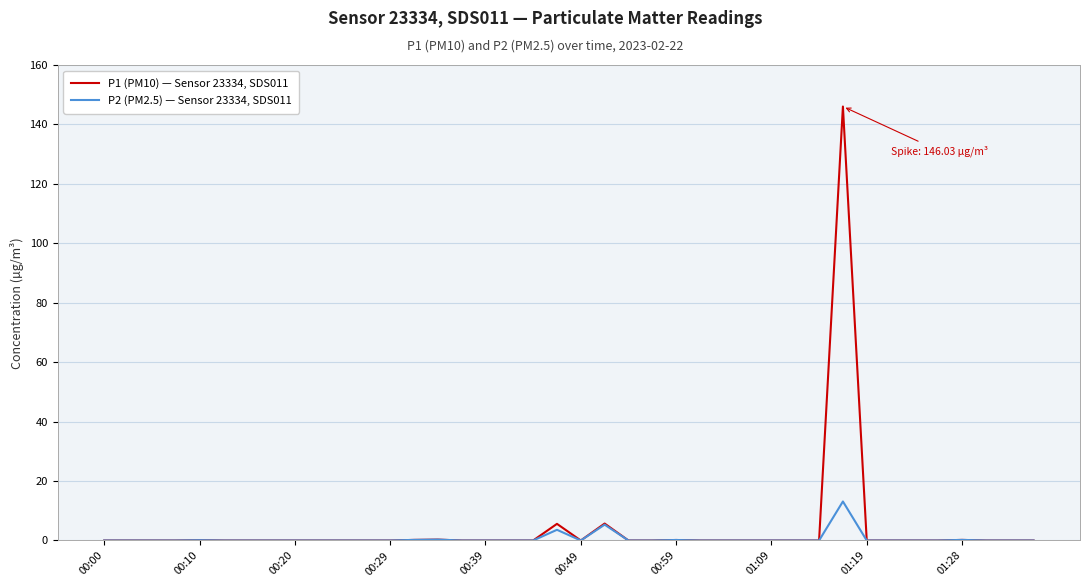

Rank the series by their average value, from lowest to highest.

P2 (PM2.5) — Sensor 23334, SDS011, P1 (PM10) — Sensor 23334, SDS011